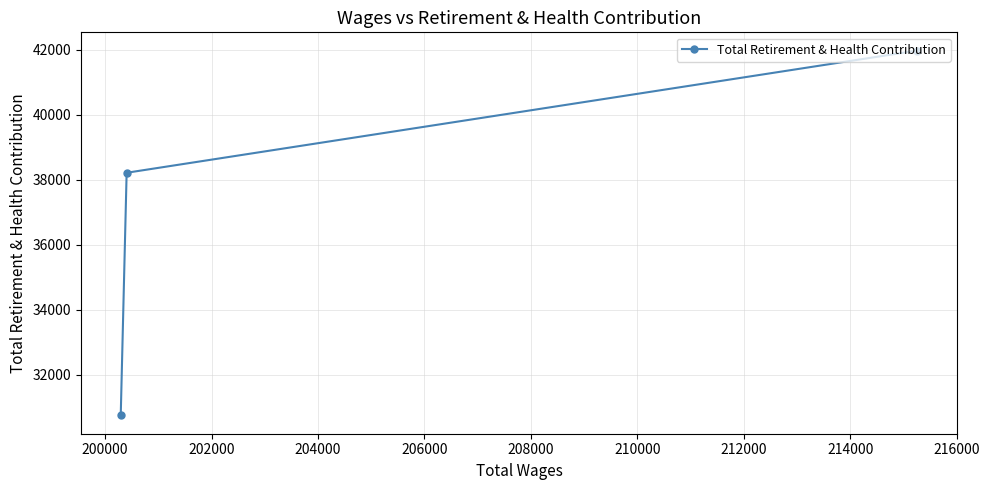

What is the difference between the maximum and minimum values?

11235